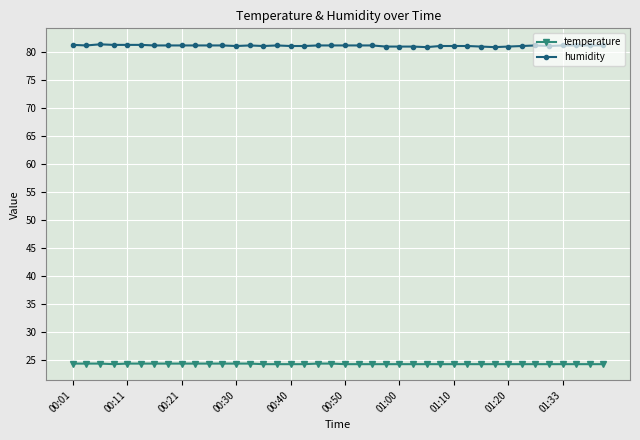

List the series in order of their peak value, lowest first.

temperature, humidity